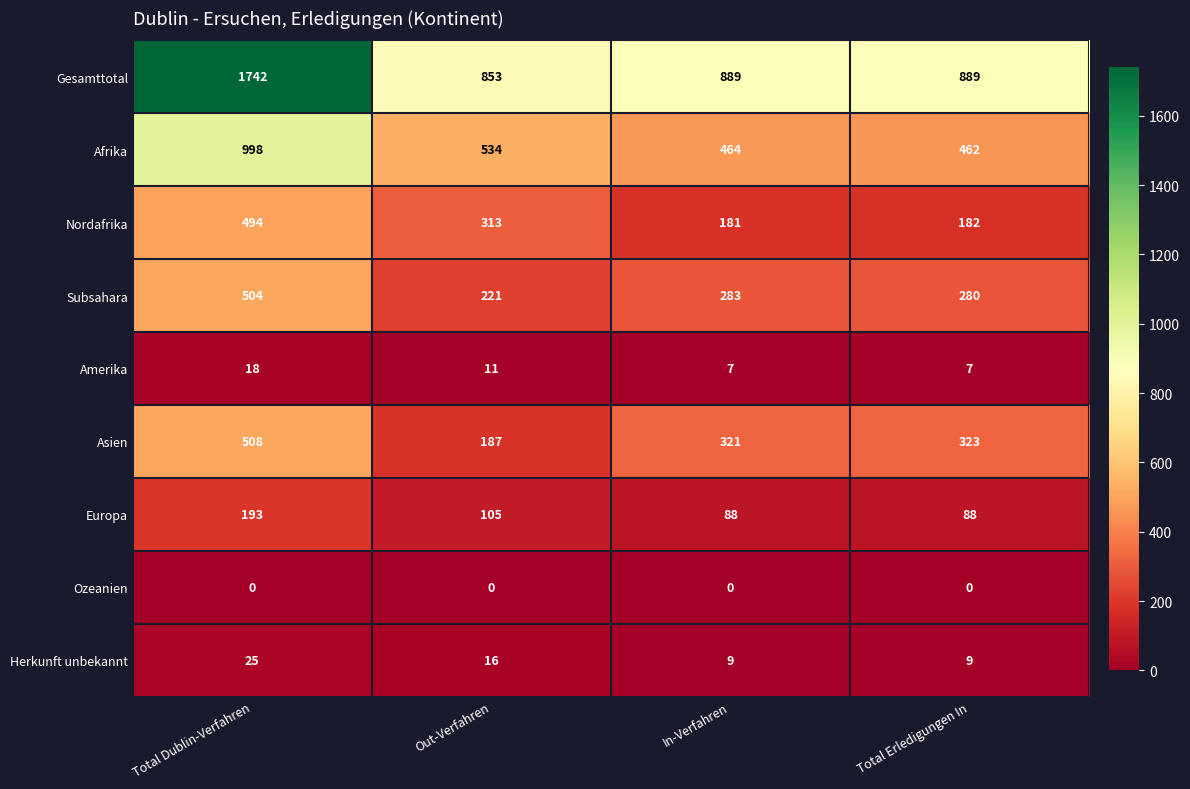

What is the greatest value displayed?

1742